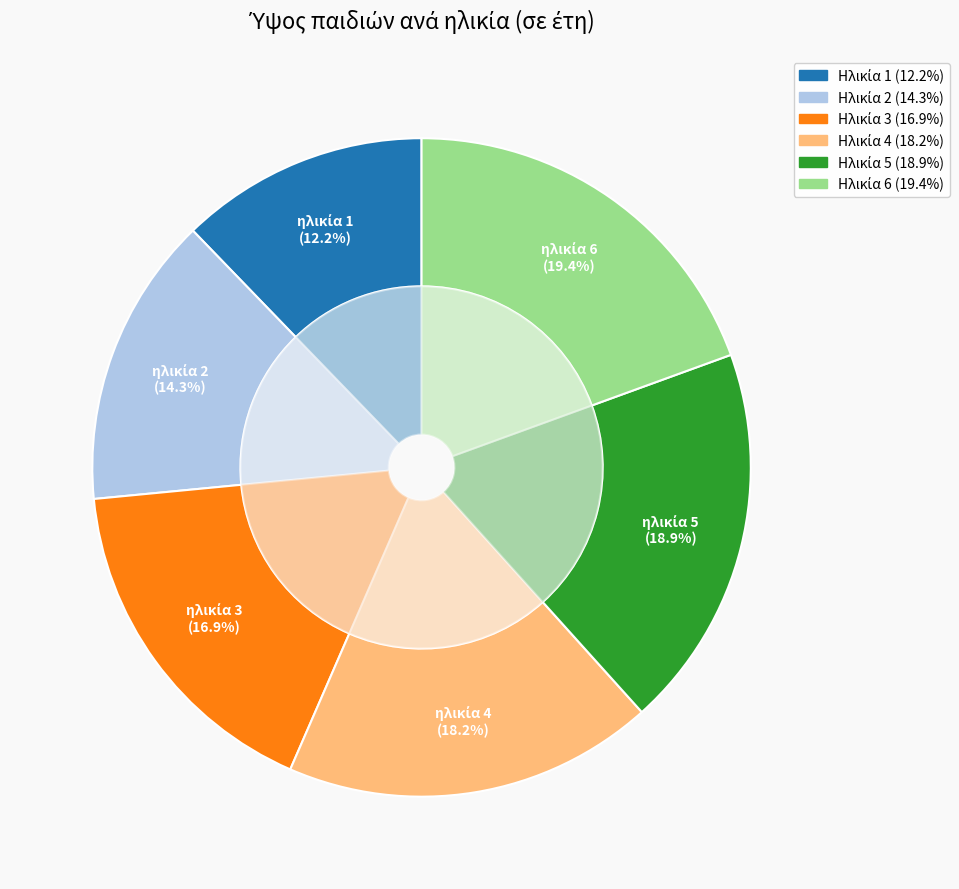

To the nearest percent, what is the combined percentage of 2 and 5?

33%